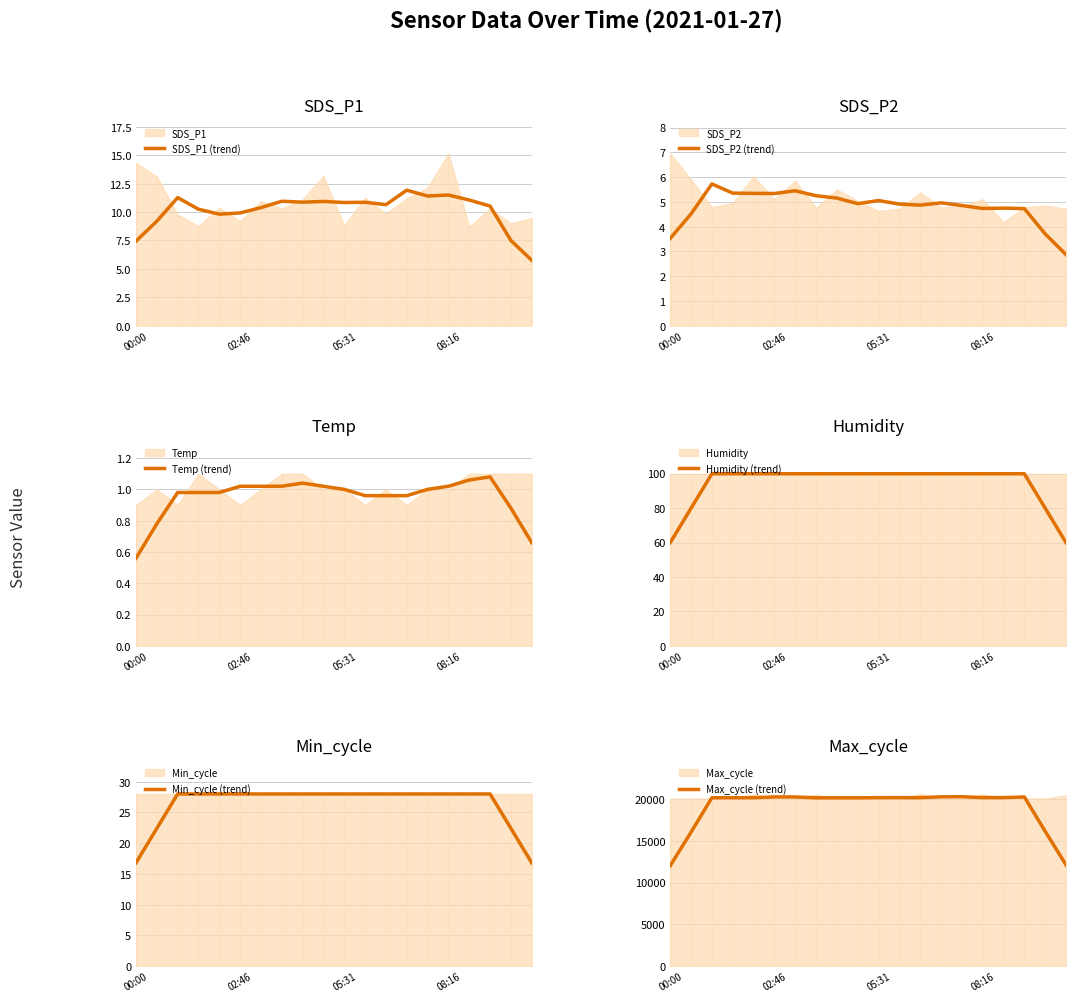

What is the highest value of the SDS_P1 (trend) series?

11.9